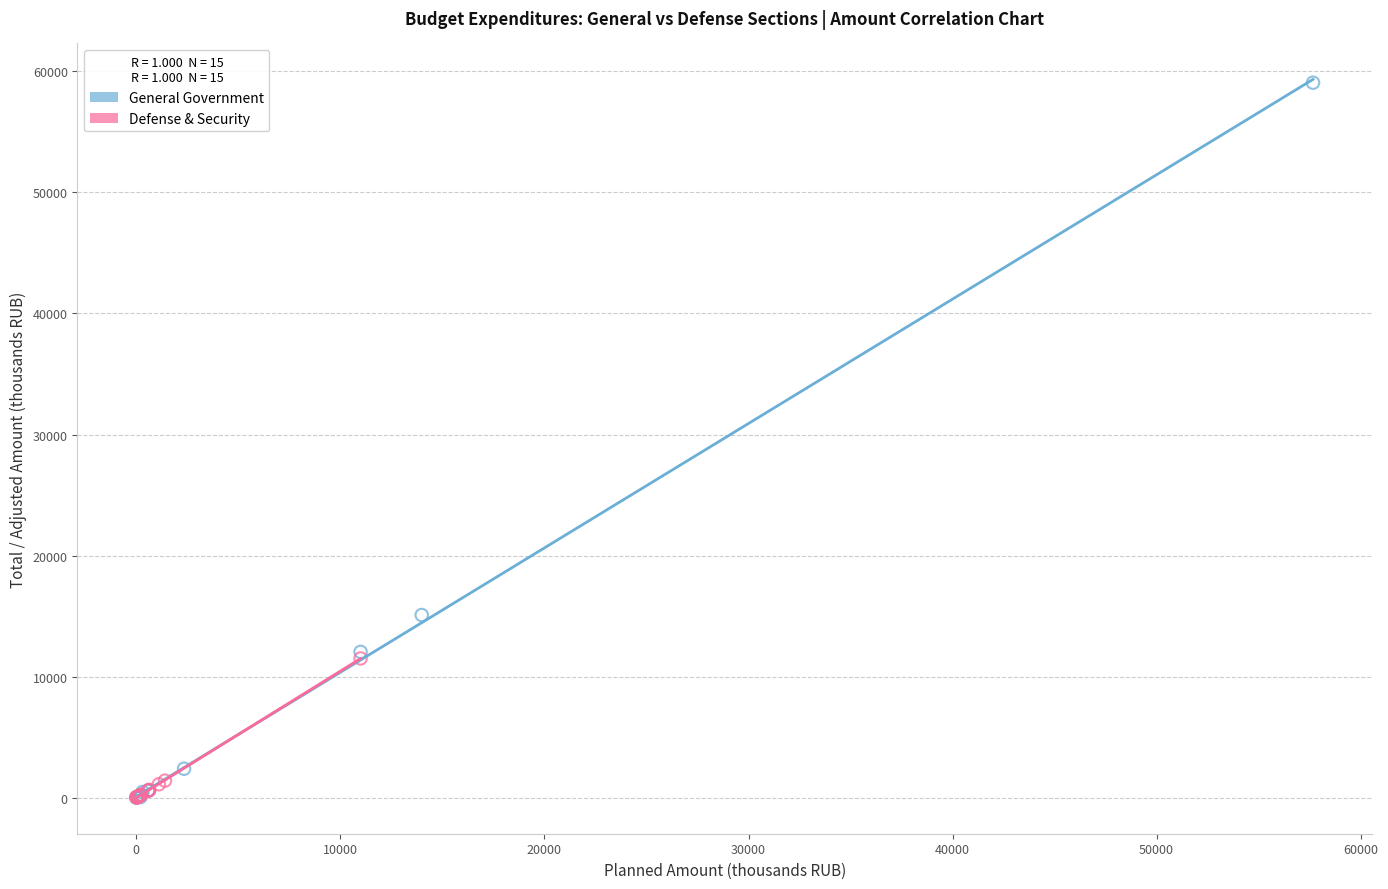

Which series contains the highest Y value?

General Government